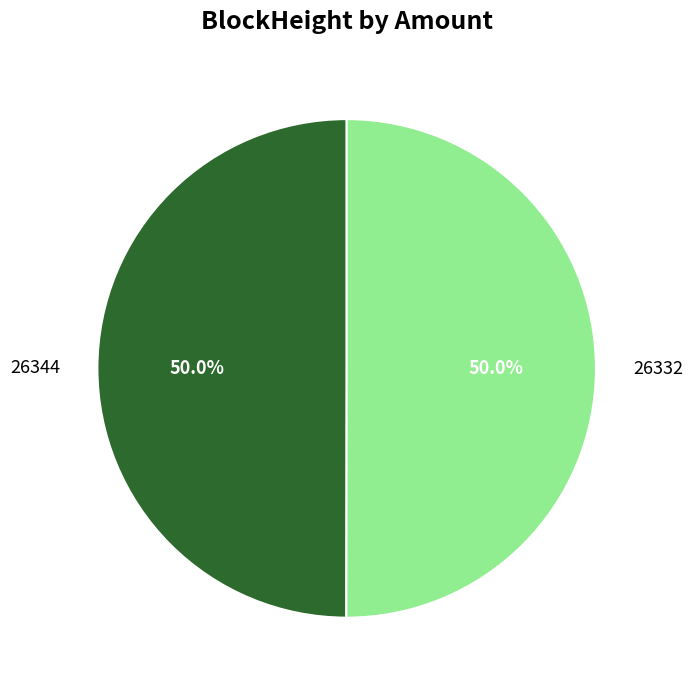

To the nearest percent, what is the difference between the 26332 and 26344 slice percentages?

0%